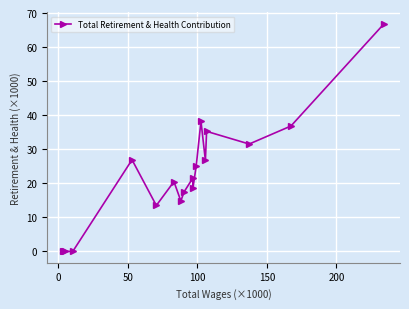

What is the value of the 9th point from the left?

17.5